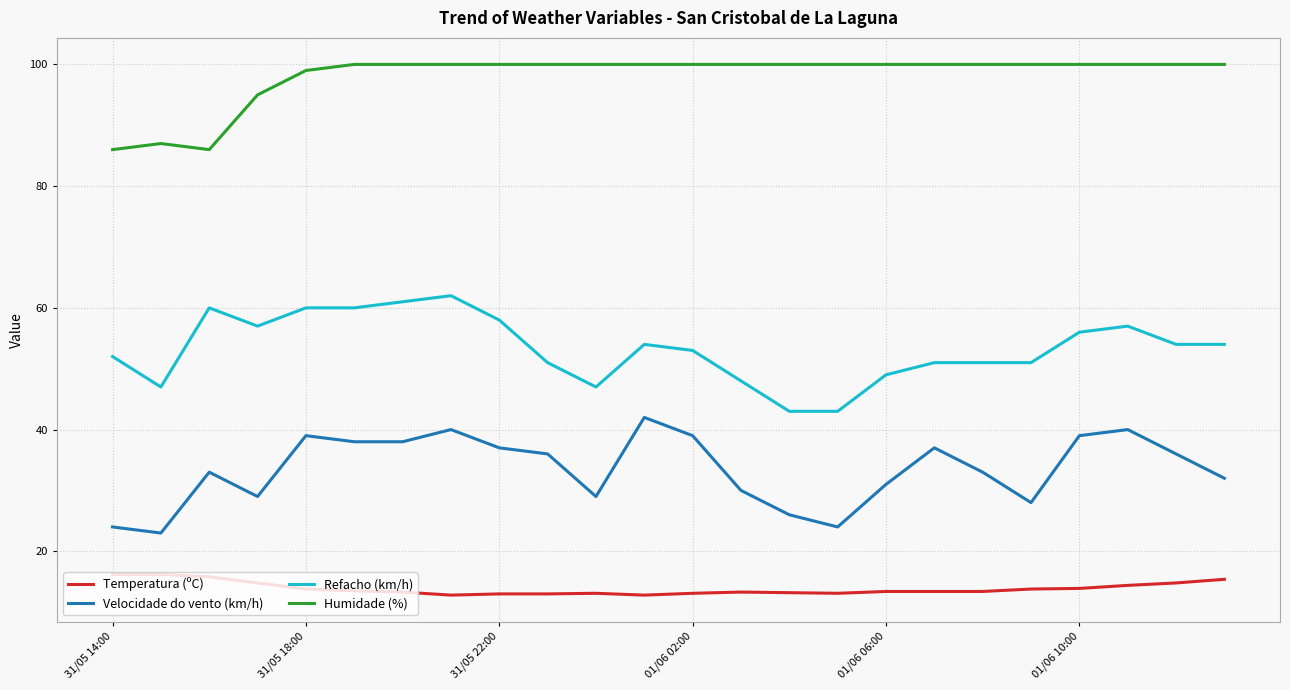

What is the difference between the maximum and minimum values in the Temperatura (ºC) series?

3.4